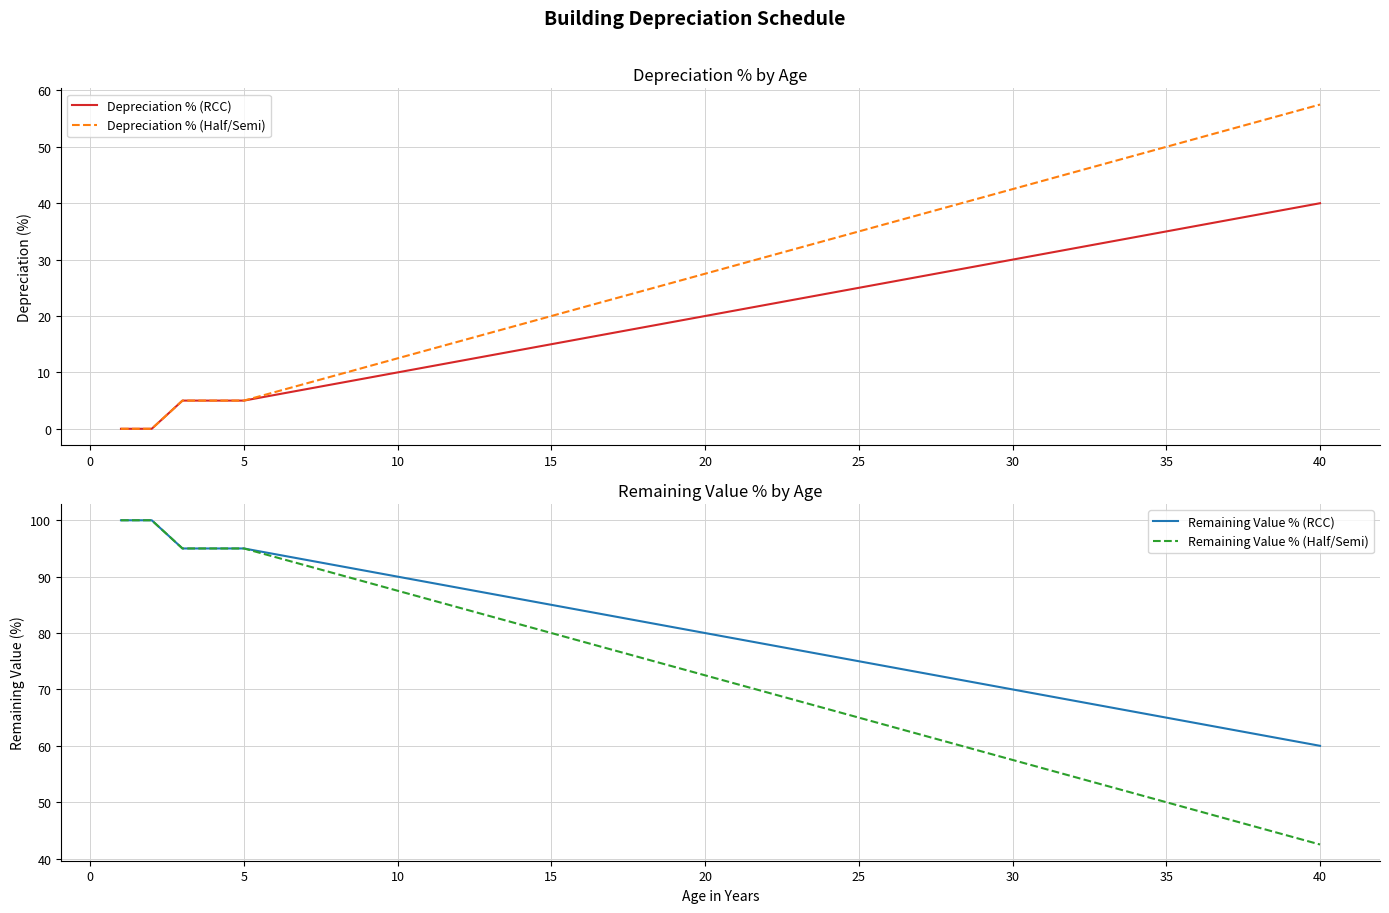

Which category has the highest value in the Depreciation % (Half/Semi) series?

40